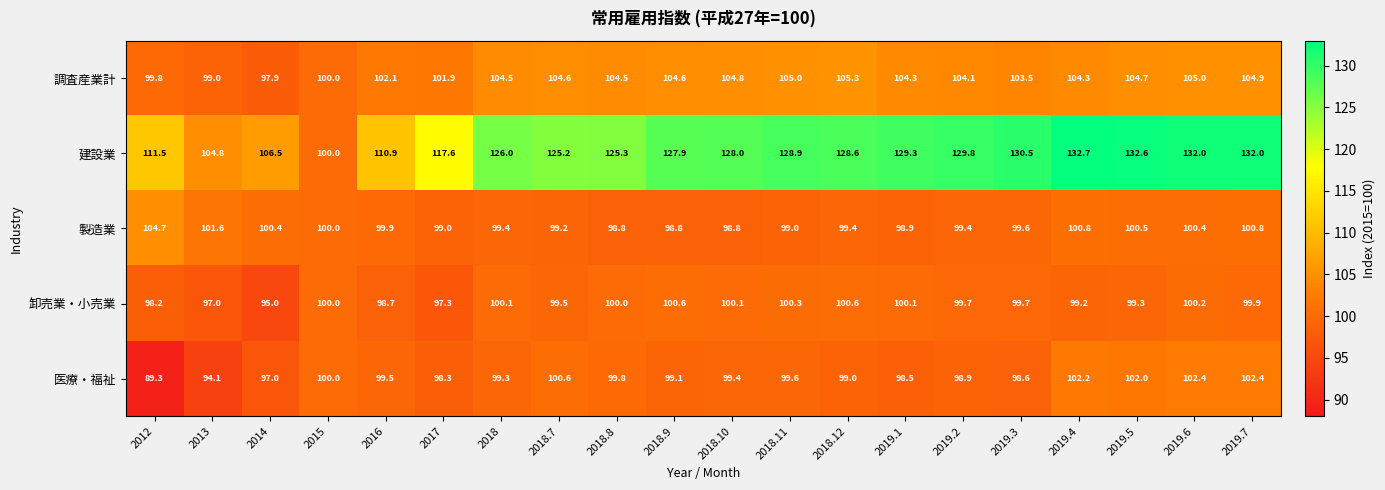

Count the number of data series in this chart.

5